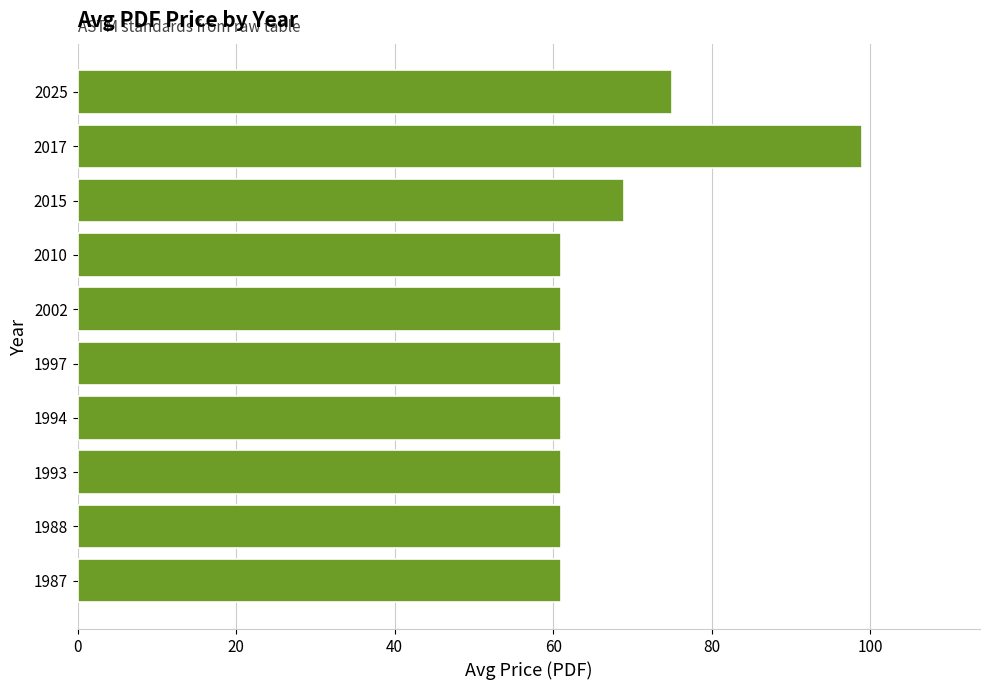

Where is the data nearest to the value 80?

2025